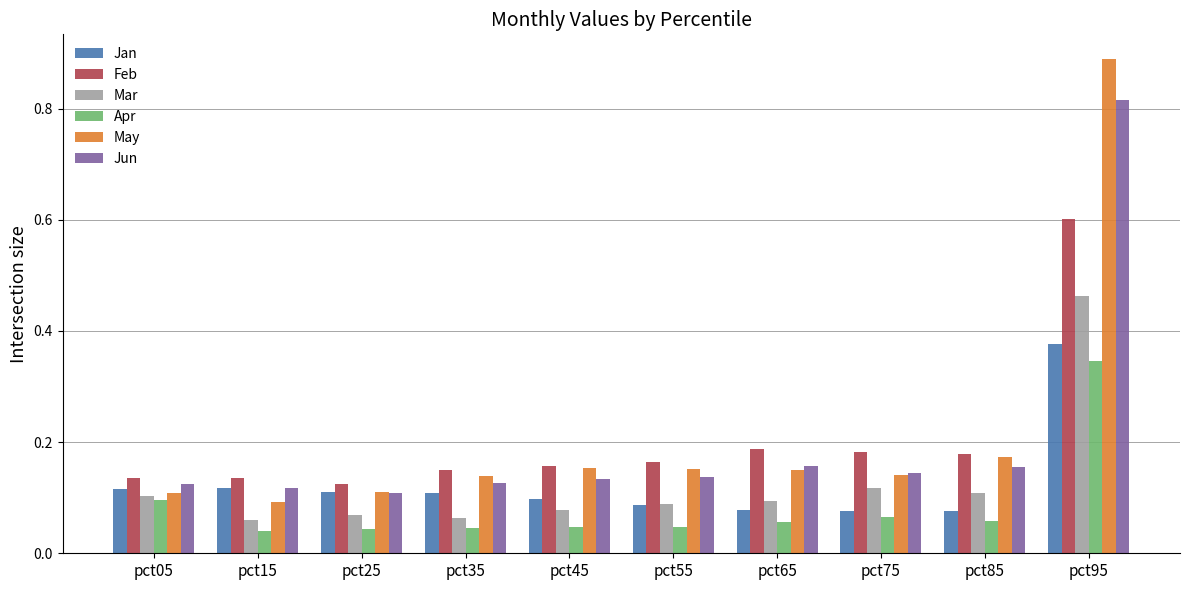

Rank the series by their maximum value, from highest to lowest.

May, Jun, Feb, Mar, Jan, Apr